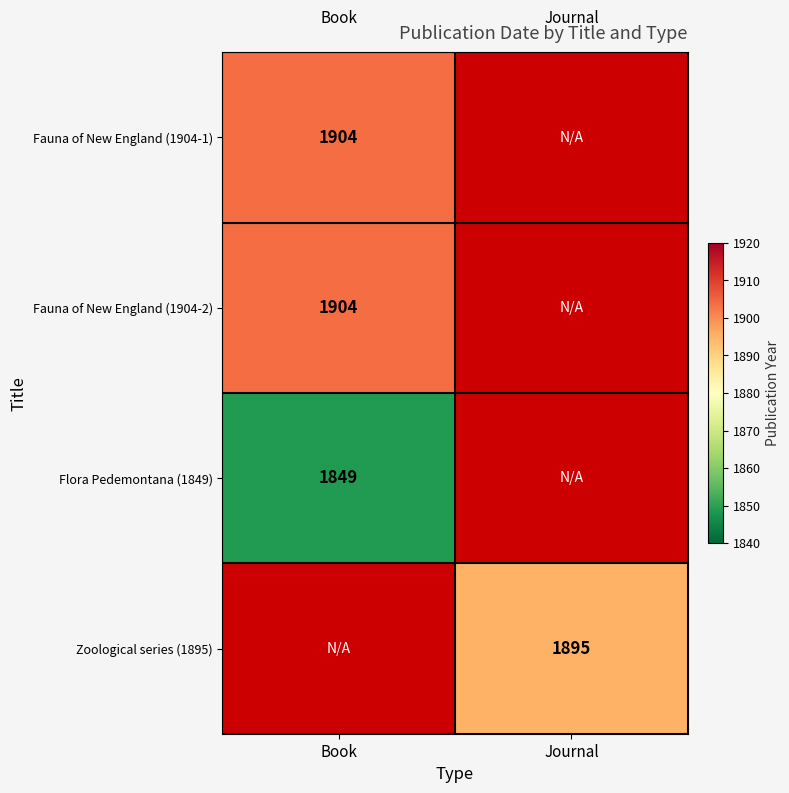

The Zoological series (1895) series shows 634 at Journal. True or false?

False